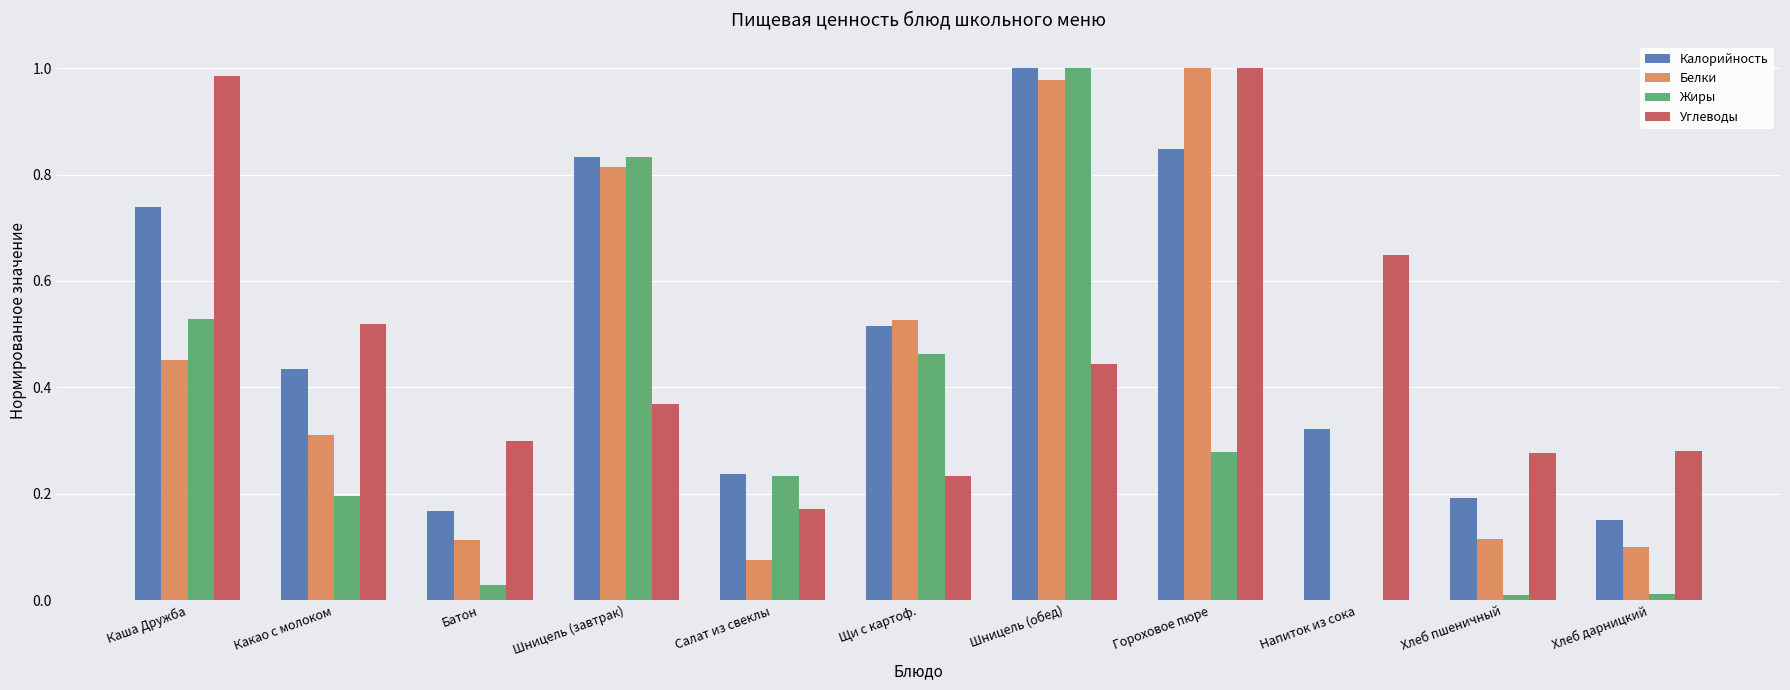

The Углеводы series shows 0.1 at Какао с молоком. True or false?

False